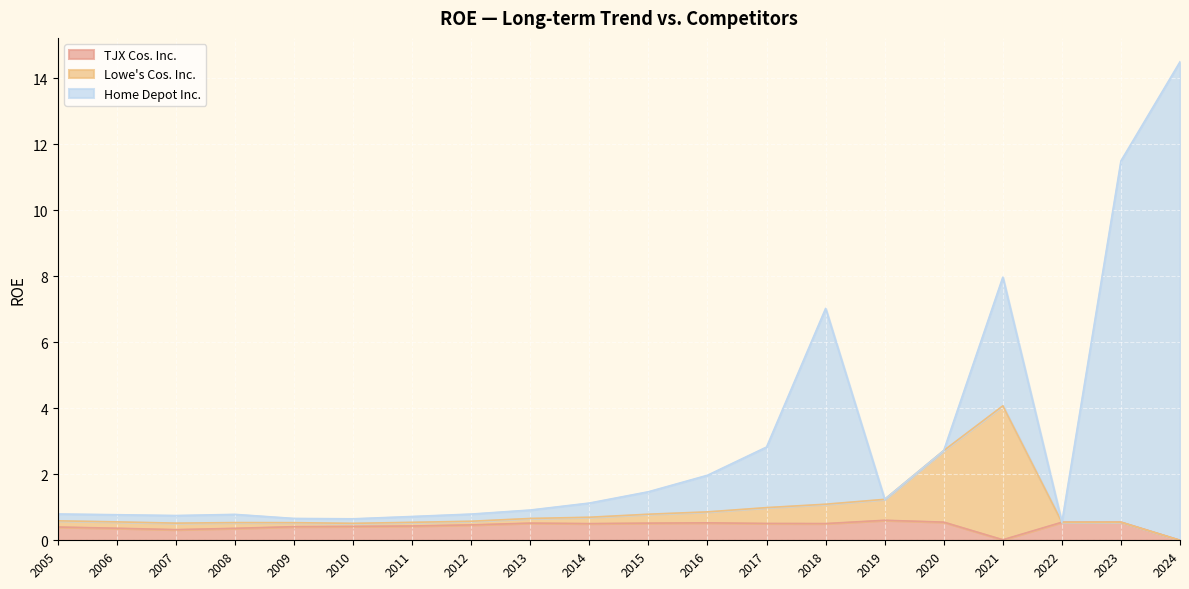

True or false: TJX Cos. Inc. has a value of 0.0 at 2024.

True